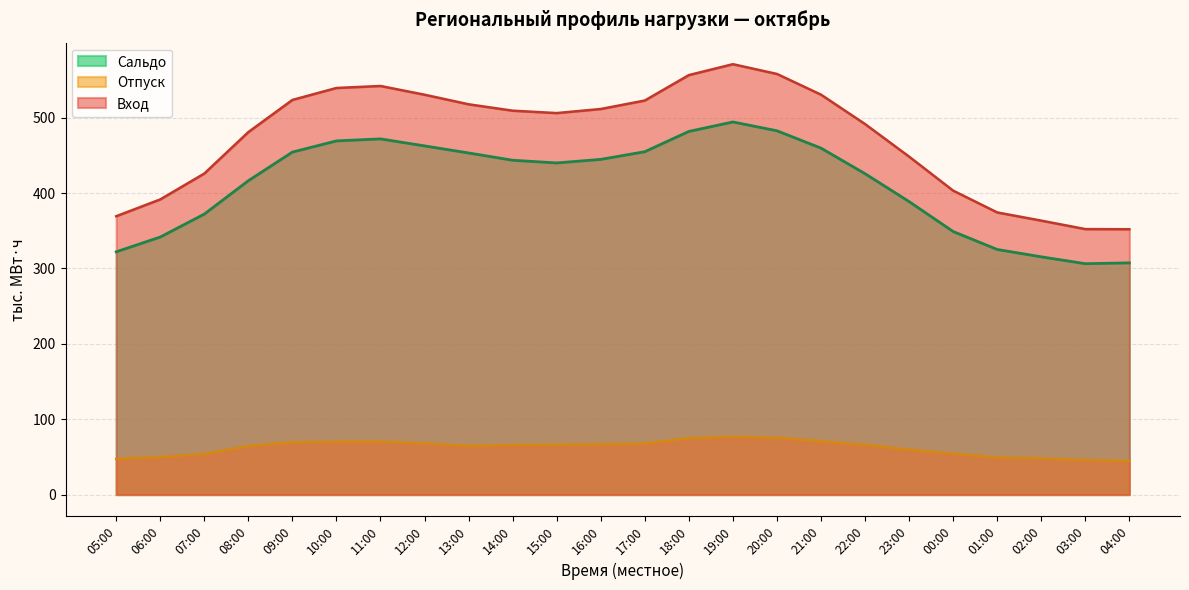

How many values in the Вход series exceed 509?

12